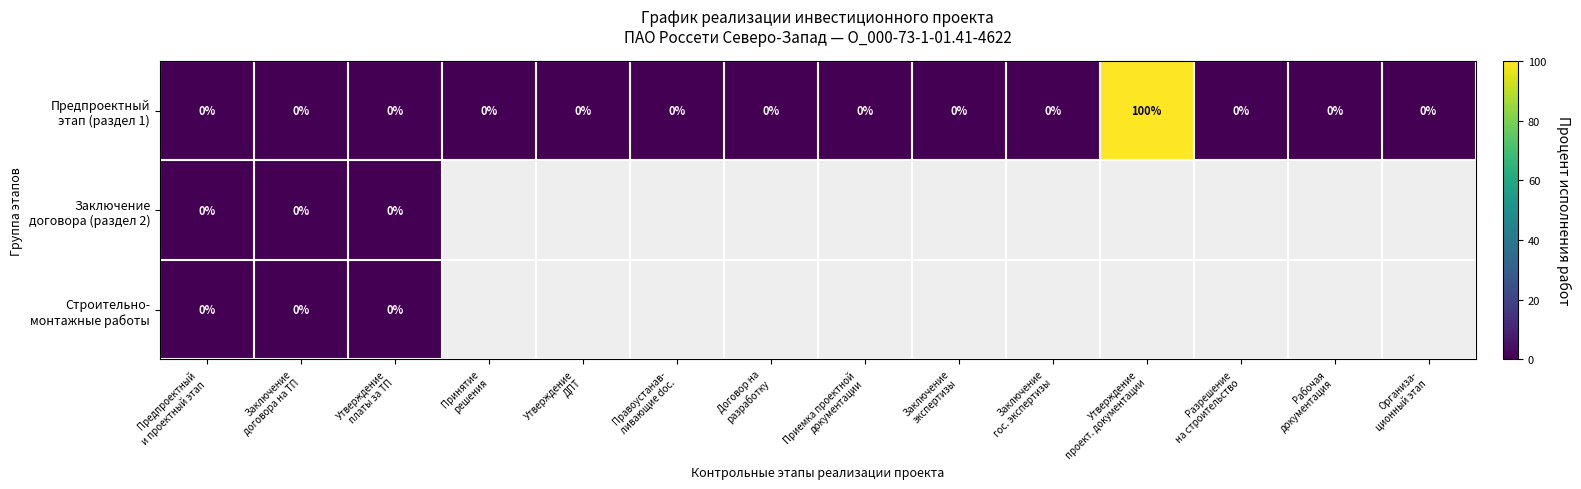

The Предпроектный этап (раздел 1) series shows 0.0 at Договор на разработку. True or false?

True